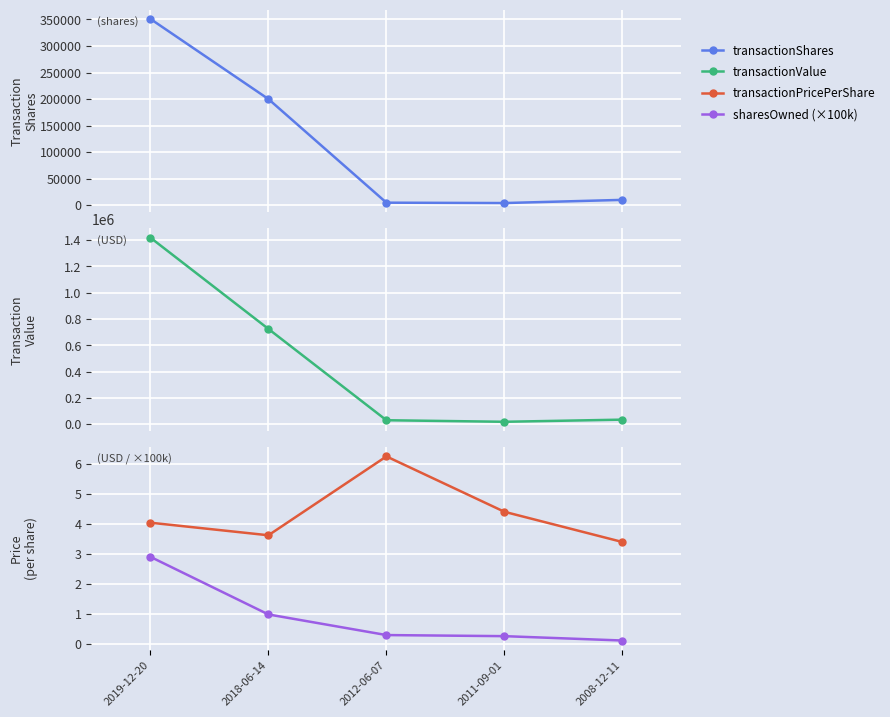

True or false: transactionValue and sharesOwned (×100k) cross at least once.

False